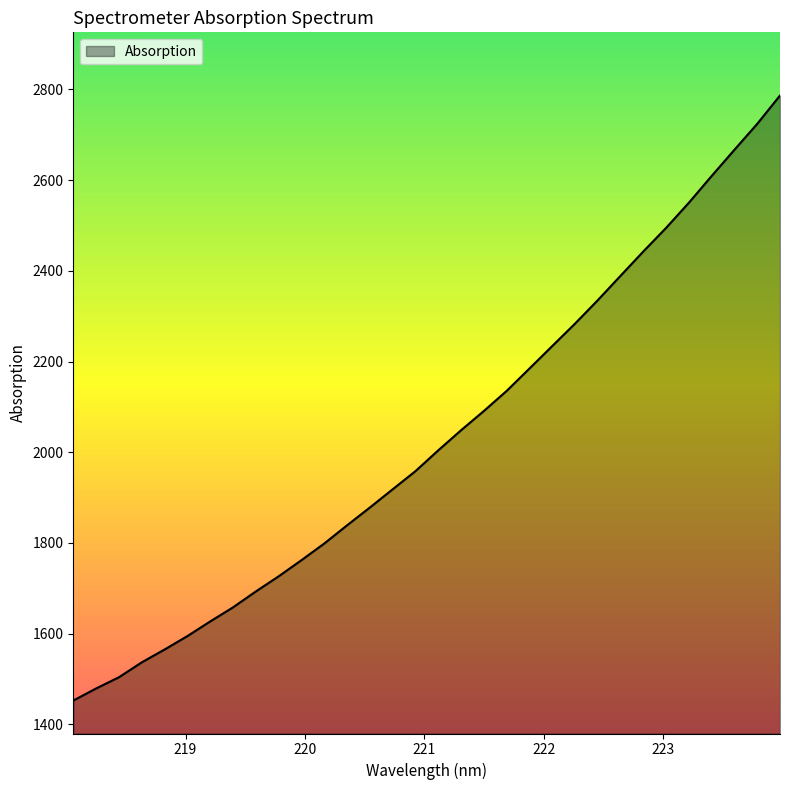

What is the difference between the maximum and minimum values?

1334.1